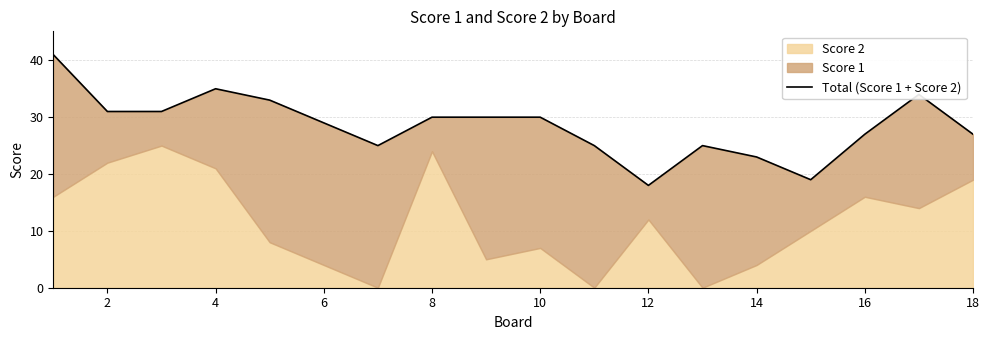

The value at 4 is 52. True or false?

False